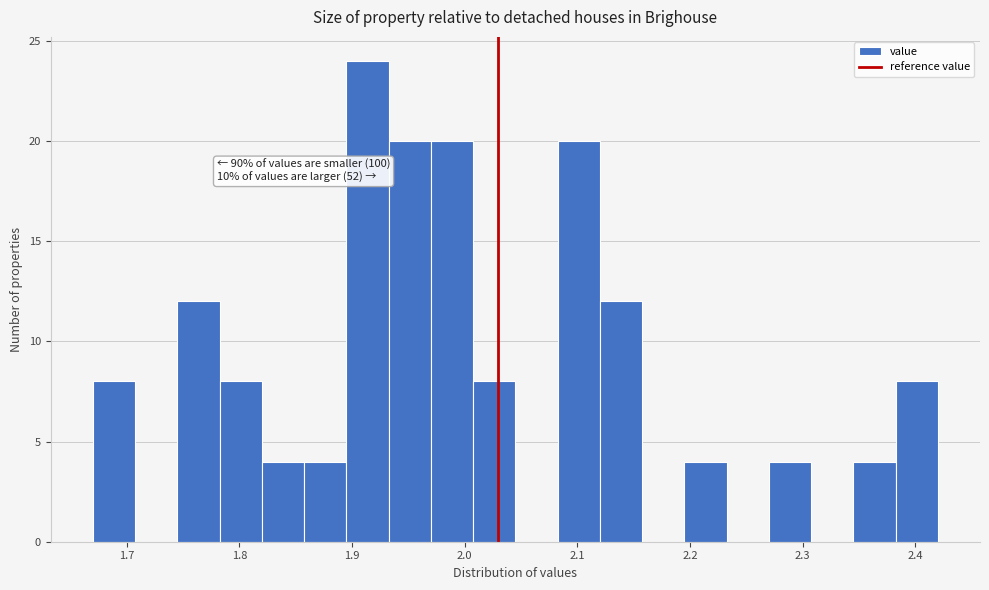

Read against the x-axis, roughly where is the centre of the tallest bar?

1.91